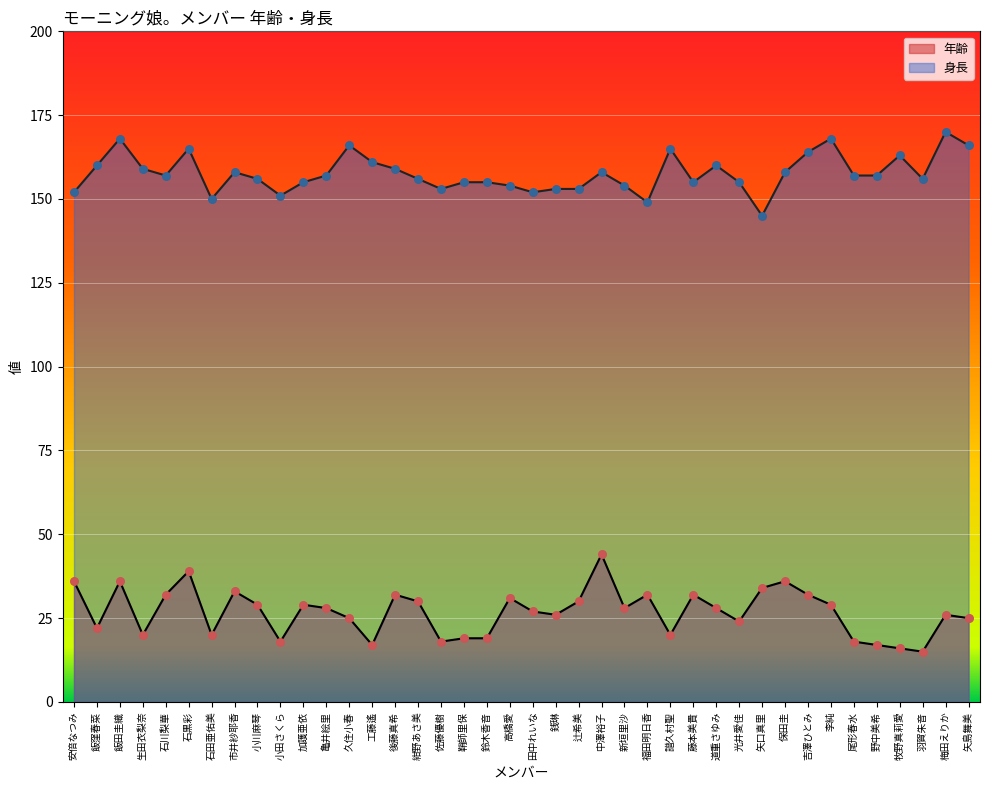

Which series has the widest spread of Y values?

年齢